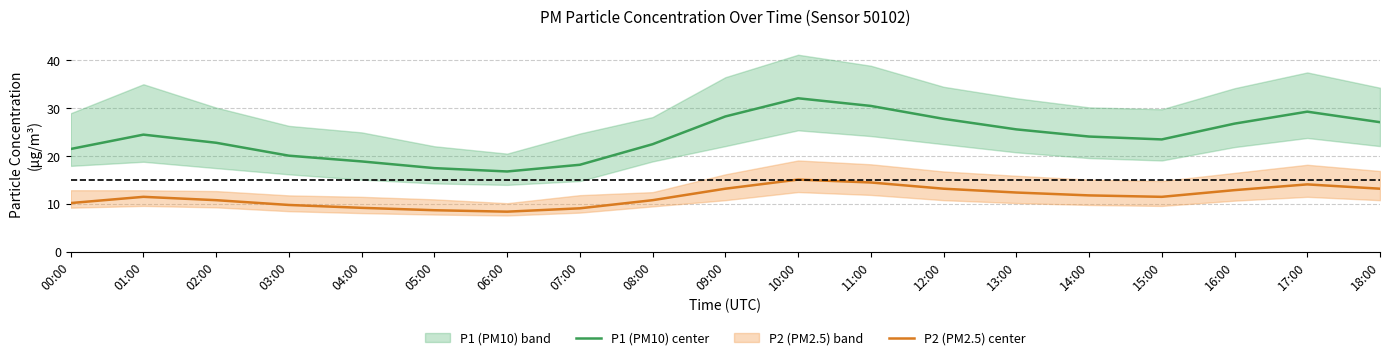

True or false: P1 (PM10) center and P2 (PM2.5) center intersect in this chart.

False